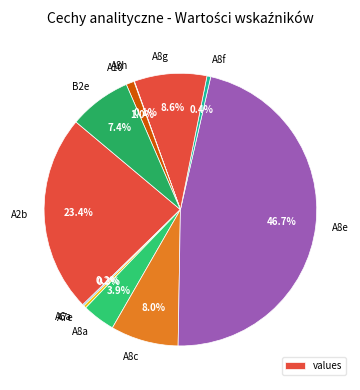

How much of the chart is everything except A8f?

99.6%